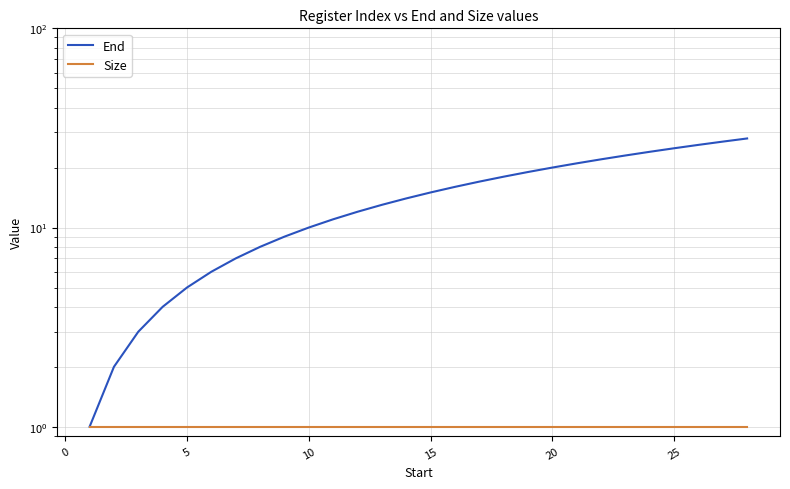

What is the value of the End point at the 24th from the left?

24